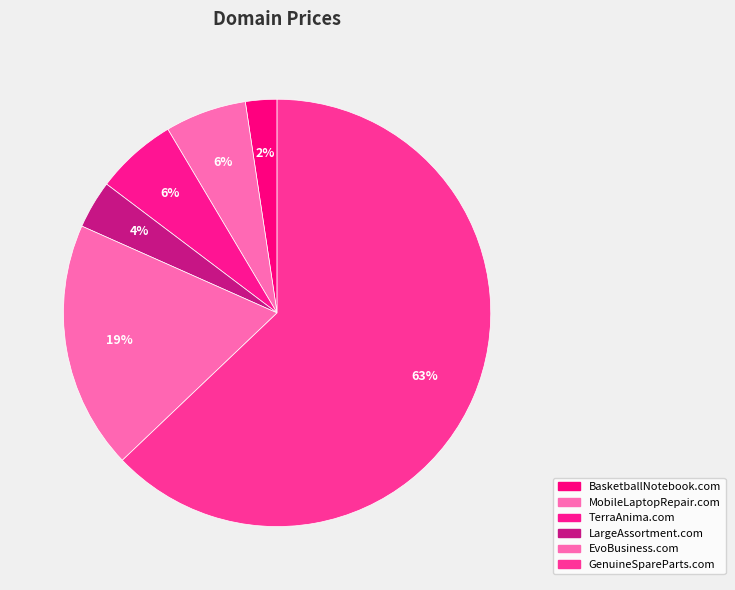

Which category has the biggest portion of the pie?

GenuineSpareParts.com